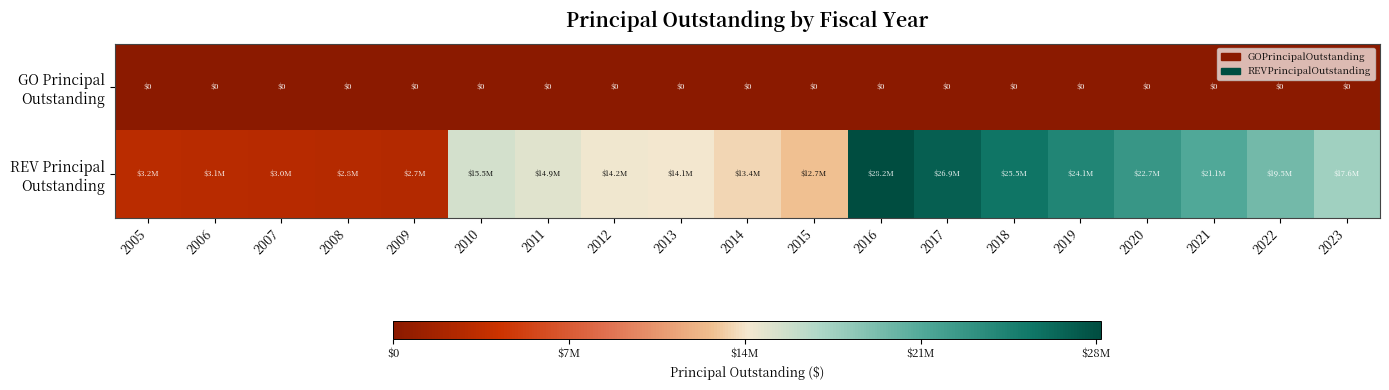

The GO Principal Outstanding series shows 0 at 2022. True or false?

True